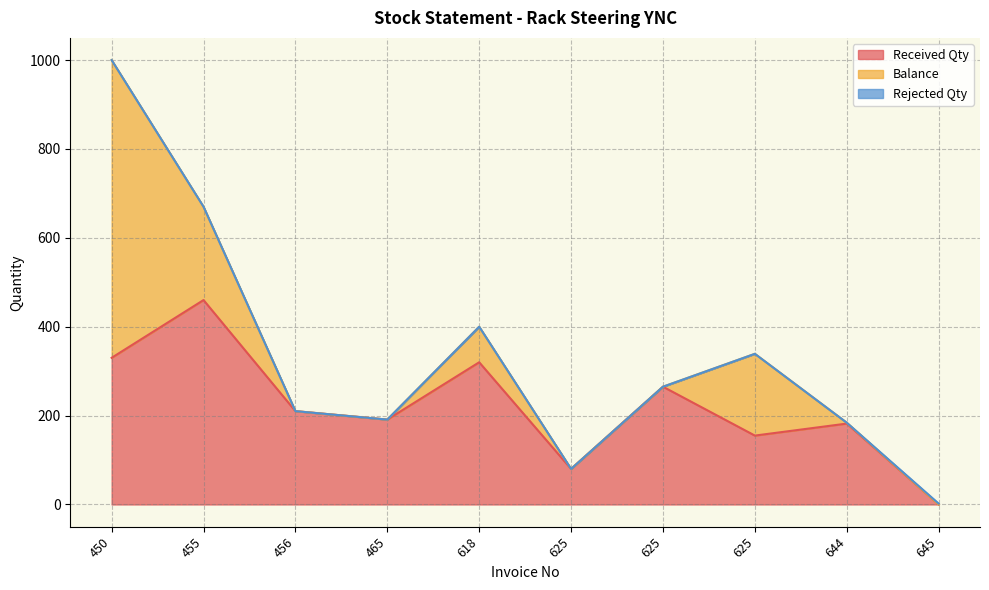

How many lines are shown in the chart?

3